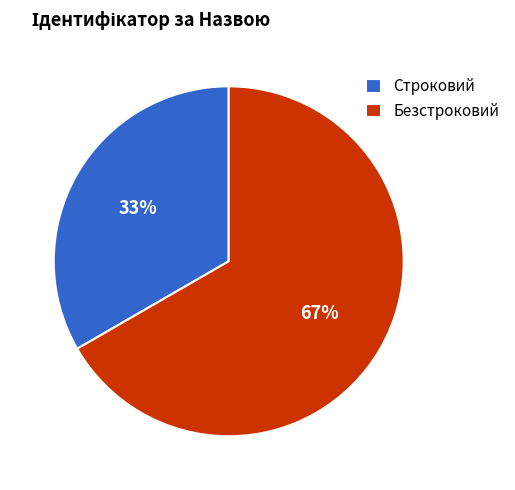

How many slices are in this pie chart?

2